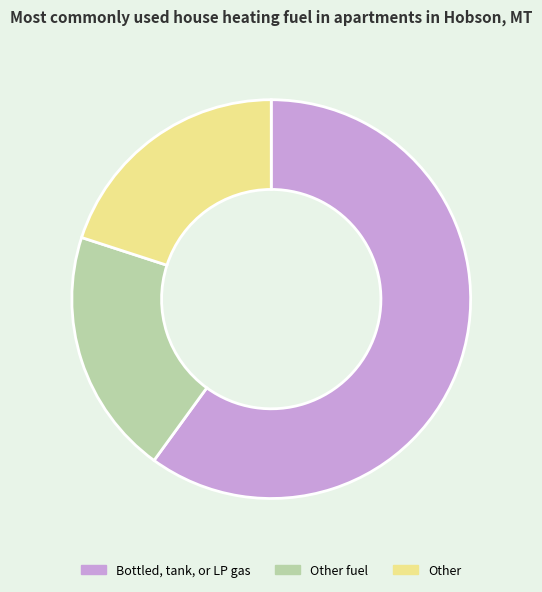

Is there any slice that represents more than half of the pie?

Yes